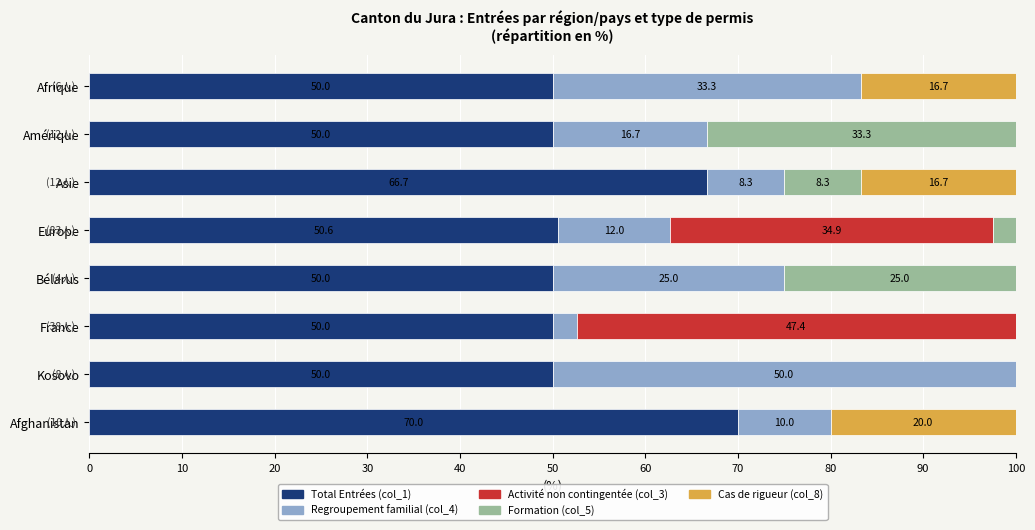

What is the total value across all series at France?

100.0